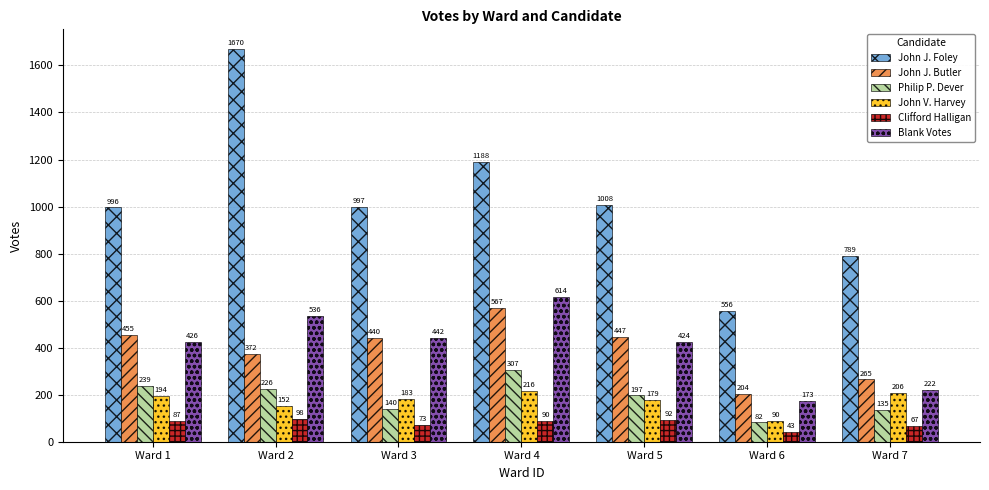

Which label corresponds to the smallest value in the chart?

Ward 6